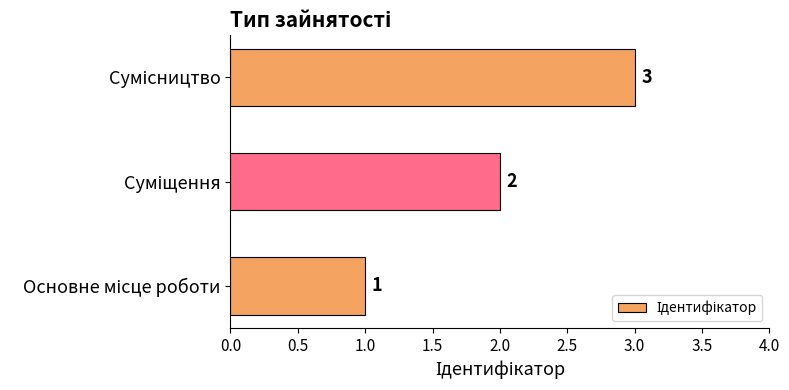

What is the smallest value displayed?

1